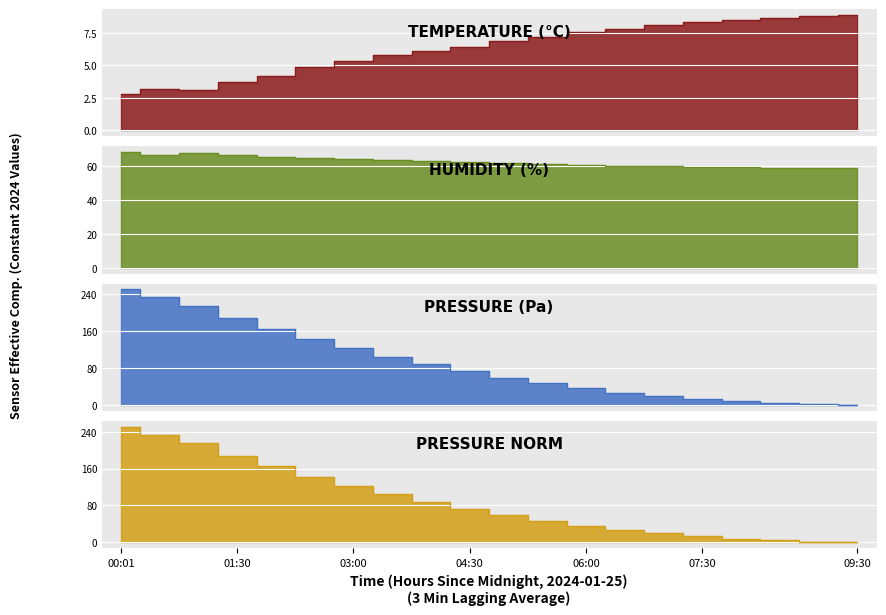

Count the number of data series in this chart.

4